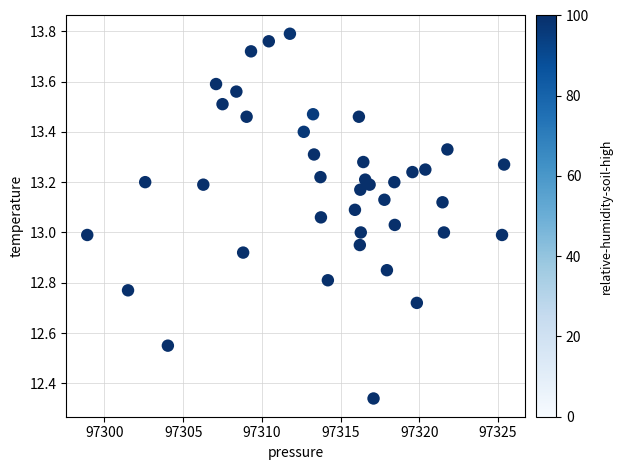

What is the range of X values (max minus min)?

26.5